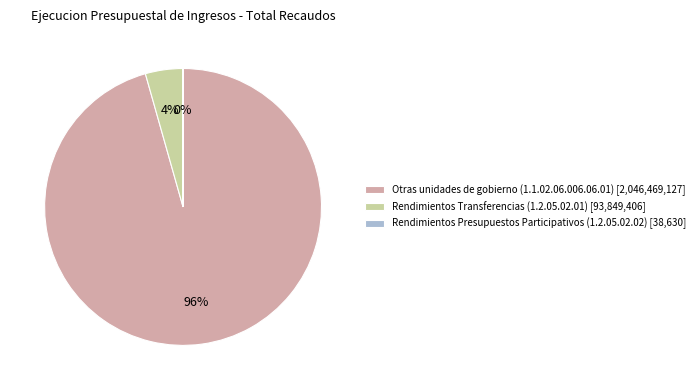

Which has a higher value, Rendimientos Transferencias (1.2.05.02.01) [93,849,406] or Otras unidades de gobierno (1.1.02.06.006.06.01) [2,046,469,127]?

Otras unidades de gobierno (1.1.02.06.006.06.01) [2,046,469,127]